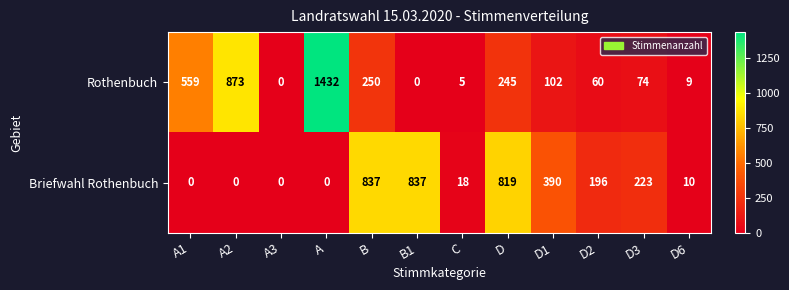

Between A2 and B1, which series saw the biggest shift?

Rothenbuch